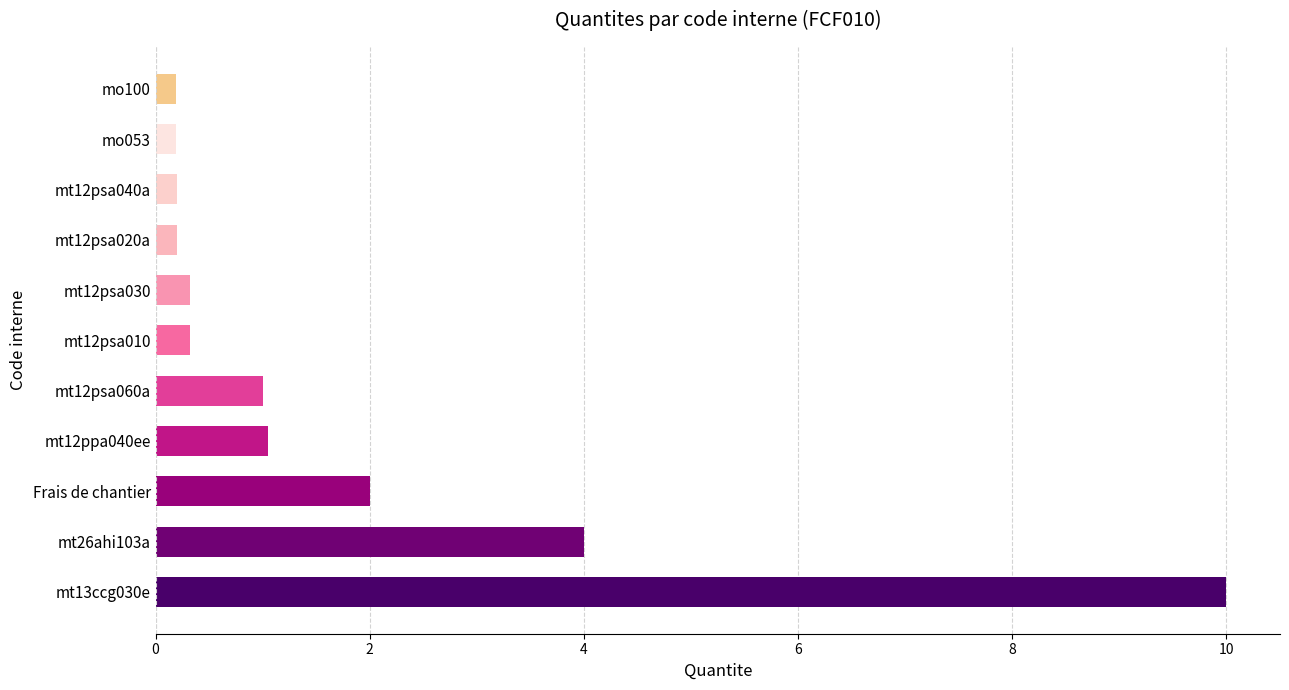

What is the maximum value shown in the chart?

10.0